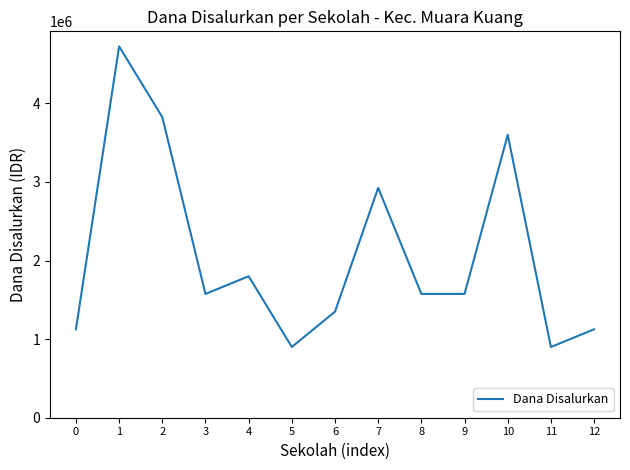

Which has a higher value, 4 or 9?

4